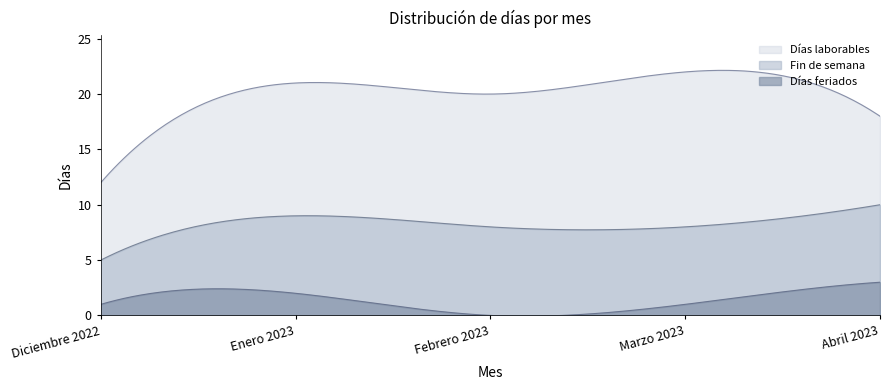

Which series has the largest range (max minus min)?

Días laborables